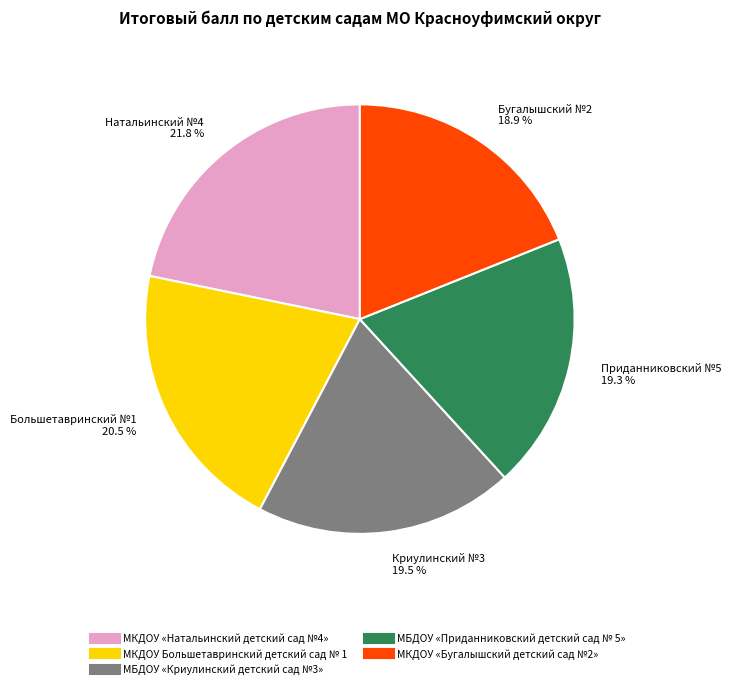

To the nearest percent, what is the combined percentage of МБДОУ «Приданниковский детский сад № 5» and МКДОУ Большетавринский детский сад № 1?

40%